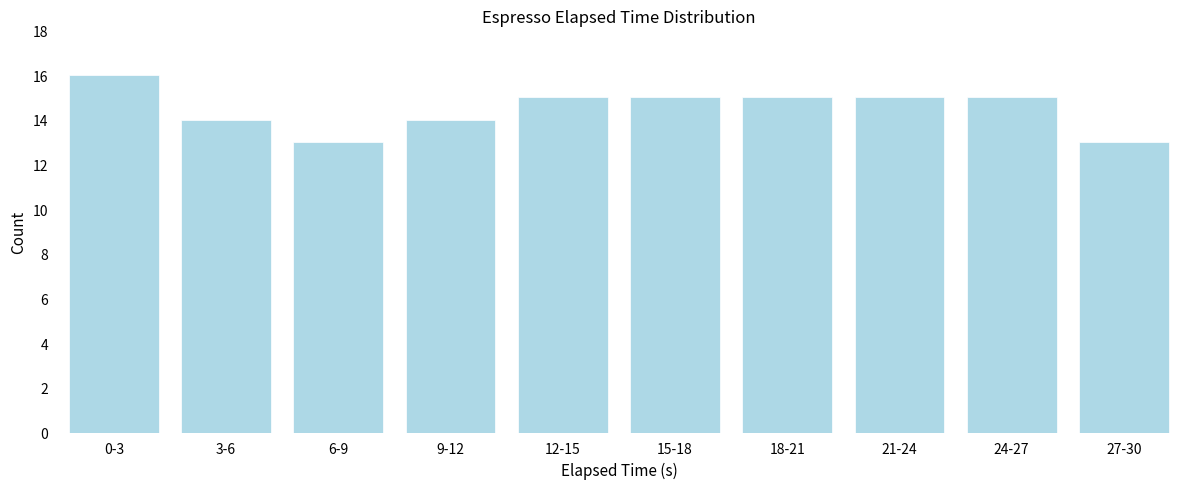

Reading left to right, what are all the values shown in this chart?

0-3=16	3-6=14	6-9=13	9-12=14	12-15=15	15-18=15	18-21=15	21-24=15	24-27=15	27-30=13